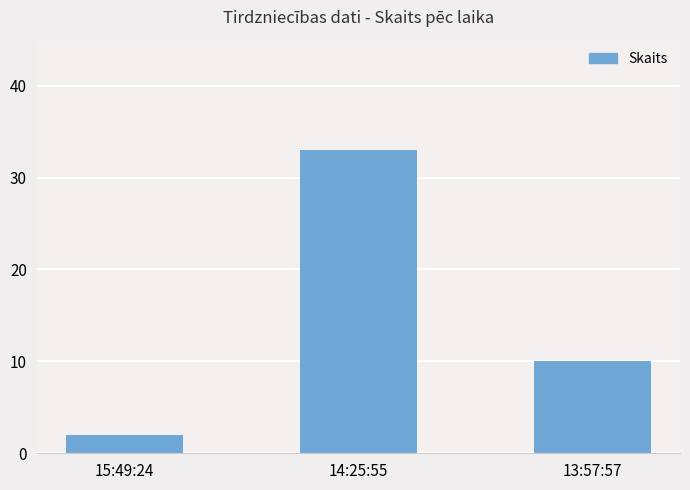

Is it true that the value at 14:25:55 is 16?

False